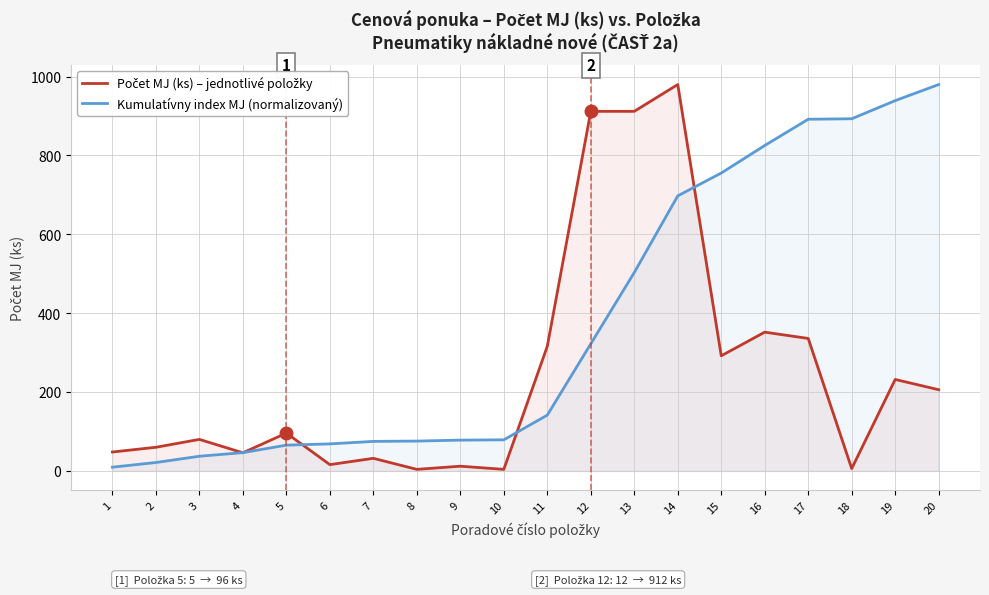

Reading left to right, extract all data points from this chart.

Počet MJ (ks) – jednotlivé položky: 48.0	60.0	80.0	46.0	96.0	16.0	32.0	4.0	12.0	4.0	316.0	912.0	912.0	980.0	292.0	352.0	336.0	6.0	232.0	206.0
Kumulatívny index MJ (normalizovaný): 9.5	21.4	37.3	46.4	65.4	68.6	75.0	75.8	78.1	78.9	141.6	322.4	503.3	697.6	755.5	825.3	892.0	893.1	939.2	980.0